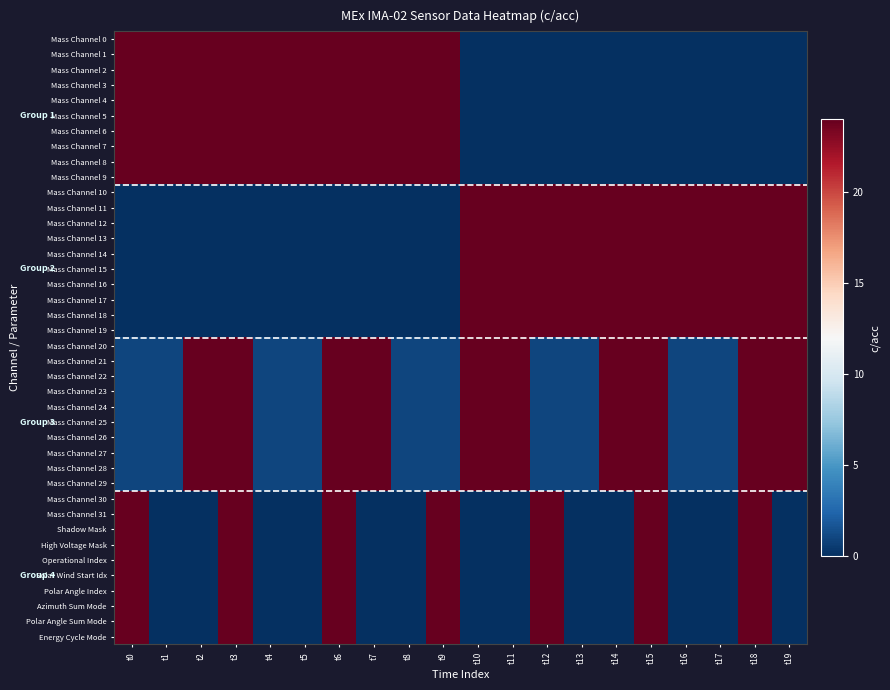

Reading right to left, what are all the values shown in this chart?

Mass Channel 0: t19=0	t18=0	t17=0	t16=0	t15=0	t14=0	t13=0	t12=0	t11=0	t10=0	t9=24	t8=24	t7=24	t6=24	t5=24	t4=24	t3=24	t2=24	t1=24	t0=24
Mass Channel 1: t19=0	t18=0	t17=0	t16=0	t15=0	t14=0	t13=0	t12=0	t11=0	t10=0	t9=24	t8=24	t7=24	t6=24	t5=24	t4=24	t3=24	t2=24	t1=24	t0=24
Mass Channel 2: t19=0	t18=0	t17=0	t16=0	t15=0	t14=0	t13=0	t12=0	t11=0	t10=0	t9=24	t8=24	t7=24	t6=24	t5=24	t4=24	t3=24	t2=24	t1=24	t0=24
Mass Channel 3: t19=0	t18=0	t17=0	t16=0	t15=0	t14=0	t13=0	t12=0	t11=0	t10=0	t9=24	t8=24	t7=24	t6=24	t5=24	t4=24	t3=24	t2=24	t1=24	t0=24
Mass Channel 4: t19=0	t18=0	t17=0	t16=0	t15=0	t14=0	t13=0	t12=0	t11=0	t10=0	t9=24	t8=24	t7=24	t6=24	t5=24	t4=24	t3=24	t2=24	t1=24	t0=24
Mass Channel 5: t19=0	t18=0	t17=0	t16=0	t15=0	t14=0	t13=0	t12=0	t11=0	t10=0	t9=24	t8=24	t7=24	t6=24	t5=24	t4=24	t3=24	t2=24	t1=24	t0=24
Mass Channel 6: t19=0	t18=0	t17=0	t16=0	t15=0	t14=0	t13=0	t12=0	t11=0	t10=0	t9=24	t8=24	t7=24	t6=24	t5=24	t4=24	t3=24	t2=24	t1=24	t0=24
Mass Channel 7: t19=0	t18=0	t17=0	t16=0	t15=0	t14=0	t13=0	t12=0	t11=0	t10=0	t9=24	t8=24	t7=24	t6=24	t5=24	t4=24	t3=24	t2=24	t1=24	t0=24
Mass Channel 8: t19=0	t18=0	t17=0	t16=0	t15=0	t14=0	t13=0	t12=0	t11=0	t10=0	t9=24	t8=24	t7=24	t6=24	t5=24	t4=24	t3=24	t2=24	t1=24	t0=24
Mass Channel 9: t19=0	t18=0	t17=0	t16=0	t15=0	t14=0	t13=0	t12=0	t11=0	t10=0	t9=24	t8=24	t7=24	t6=24	t5=24	t4=24	t3=24	t2=24	t1=24	t0=24
Mass Channel 10: t19=24	t18=24	t17=24	t16=24	t15=24	t14=24	t13=24	t12=24	t11=24	t10=24	t9=0	t8=0	t7=0	t6=0	t5=0	t4=0	t3=0	t2=0	t1=0	t0=0
Mass Channel 11: t19=24	t18=24	t17=24	t16=24	t15=24	t14=24	t13=24	t12=24	t11=24	t10=24	t9=0	t8=0	t7=0	t6=0	t5=0	t4=0	t3=0	t2=0	t1=0	t0=0
Mass Channel 12: t19=24	t18=24	t17=24	t16=24	t15=24	t14=24	t13=24	t12=24	t11=24	t10=24	t9=0	t8=0	t7=0	t6=0	t5=0	t4=0	t3=0	t2=0	t1=0	t0=0
Mass Channel 13: t19=24	t18=24	t17=24	t16=24	t15=24	t14=24	t13=24	t12=24	t11=24	t10=24	t9=0	t8=0	t7=0	t6=0	t5=0	t4=0	t3=0	t2=0	t1=0	t0=0
Mass Channel 14: t19=24	t18=24	t17=24	t16=24	t15=24	t14=24	t13=24	t12=24	t11=24	t10=24	t9=0	t8=0	t7=0	t6=0	t5=0	t4=0	t3=0	t2=0	t1=0	t0=0
Mass Channel 15: t19=24	t18=24	t17=24	t16=24	t15=24	t14=24	t13=24	t12=24	t11=24	t10=24	t9=0	t8=0	t7=0	t6=0	t5=0	t4=0	t3=0	t2=0	t1=0	t0=0
Mass Channel 16: t19=24	t18=24	t17=24	t16=24	t15=24	t14=24	t13=24	t12=24	t11=24	t10=24	t9=0	t8=0	t7=0	t6=0	t5=0	t4=0	t3=0	t2=0	t1=0	t0=0
Mass Channel 17: t19=24	t18=24	t17=24	t16=24	t15=24	t14=24	t13=24	t12=24	t11=24	t10=24	t9=0	t8=0	t7=0	t6=0	t5=0	t4=0	t3=0	t2=0	t1=0	t0=0
Mass Channel 18: t19=24	t18=24	t17=24	t16=24	t15=24	t14=24	t13=24	t12=24	t11=24	t10=24	t9=0	t8=0	t7=0	t6=0	t5=0	t4=0	t3=0	t2=0	t1=0	t0=0
Mass Channel 19: t19=24	t18=24	t17=24	t16=24	t15=24	t14=24	t13=24	t12=24	t11=24	t10=24	t9=0	t8=0	t7=0	t6=0	t5=0	t4=0	t3=0	t2=0	t1=0	t0=0
Mass Channel 20: t19=24	t18=24	t17=1	t16=1	t15=24	t14=24	t13=1	t12=1	t11=24	t10=24	t9=1	t8=1	t7=24	t6=24	t5=1	t4=1	t3=24	t2=24	t1=1	t0=1
Mass Channel 21: t19=24	t18=24	t17=1	t16=1	t15=24	t14=24	t13=1	t12=1	t11=24	t10=24	t9=1	t8=1	t7=24	t6=24	t5=1	t4=1	t3=24	t2=24	t1=1	t0=1
Mass Channel 22: t19=24	t18=24	t17=1	t16=1	t15=24	t14=24	t13=1	t12=1	t11=24	t10=24	t9=1	t8=1	t7=24	t6=24	t5=1	t4=1	t3=24	t2=24	t1=1	t0=1
Mass Channel 23: t19=24	t18=24	t17=1	t16=1	t15=24	t14=24	t13=1	t12=1	t11=24	t10=24	t9=1	t8=1	t7=24	t6=24	t5=1	t4=1	t3=24	t2=24	t1=1	t0=1
Mass Channel 24: t19=24	t18=24	t17=1	t16=1	t15=24	t14=24	t13=1	t12=1	t11=24	t10=24	t9=1	t8=1	t7=24	t6=24	t5=1	t4=1	t3=24	t2=24	t1=1	t0=1
Mass Channel 25: t19=24	t18=24	t17=1	t16=1	t15=24	t14=24	t13=1	t12=1	t11=24	t10=24	t9=1	t8=1	t7=24	t6=24	t5=1	t4=1	t3=24	t2=24	t1=1	t0=1
Mass Channel 26: t19=24	t18=24	t17=1	t16=1	t15=24	t14=24	t13=1	t12=1	t11=24	t10=24	t9=1	t8=1	t7=24	t6=24	t5=1	t4=1	t3=24	t2=24	t1=1	t0=1
Mass Channel 27: t19=24	t18=24	t17=1	t16=1	t15=24	t14=24	t13=1	t12=1	t11=24	t10=24	t9=1	t8=1	t7=24	t6=24	t5=1	t4=1	t3=24	t2=24	t1=1	t0=1
Mass Channel 28: t19=24	t18=24	t17=1	t16=1	t15=24	t14=24	t13=1	t12=1	t11=24	t10=24	t9=1	t8=1	t7=24	t6=24	t5=1	t4=1	t3=24	t2=24	t1=1	t0=1
Mass Channel 29: t19=24	t18=24	t17=1	t16=1	t15=24	t14=24	t13=1	t12=1	t11=24	t10=24	t9=1	t8=1	t7=24	t6=24	t5=1	t4=1	t3=24	t2=24	t1=1	t0=1
Mass Channel 30: t19=0	t18=24	t17=0	t16=0	t15=24	t14=0	t13=0	t12=24	t11=0	t10=0	t9=24	t8=0	t7=0	t6=24	t5=0	t4=0	t3=24	t2=0	t1=0	t0=24
Mass Channel 31: t19=0	t18=24	t17=0	t16=0	t15=24	t14=0	t13=0	t12=24	t11=0	t10=0	t9=24	t8=0	t7=0	t6=24	t5=0	t4=0	t3=24	t2=0	t1=0	t0=24
Shadow Mask: t19=0	t18=24	t17=0	t16=0	t15=24	t14=0	t13=0	t12=24	t11=0	t10=0	t9=24	t8=0	t7=0	t6=24	t5=0	t4=0	t3=24	t2=0	t1=0	t0=24
High Voltage Mask: t19=0	t18=24	t17=0	t16=0	t15=24	t14=0	t13=0	t12=24	t11=0	t10=0	t9=24	t8=0	t7=0	t6=24	t5=0	t4=0	t3=24	t2=0	t1=0	t0=24
Operational Index: t19=0	t18=24	t17=0	t16=0	t15=24	t14=0	t13=0	t12=24	t11=0	t10=0	t9=24	t8=0	t7=0	t6=24	t5=0	t4=0	t3=24	t2=0	t1=0	t0=24
Solar Wind Start Idx: t19=0	t18=24	t17=0	t16=0	t15=24	t14=0	t13=0	t12=24	t11=0	t10=0	t9=24	t8=0	t7=0	t6=24	t5=0	t4=0	t3=24	t2=0	t1=0	t0=24
Polar Angle Index: t19=0	t18=24	t17=0	t16=0	t15=24	t14=0	t13=0	t12=24	t11=0	t10=0	t9=24	t8=0	t7=0	t6=24	t5=0	t4=0	t3=24	t2=0	t1=0	t0=24
Azimuth Sum Mode: t19=0	t18=24	t17=0	t16=0	t15=24	t14=0	t13=0	t12=24	t11=0	t10=0	t9=24	t8=0	t7=0	t6=24	t5=0	t4=0	t3=24	t2=0	t1=0	t0=24
Polar Angle Sum Mode: t19=0	t18=24	t17=0	t16=0	t15=24	t14=0	t13=0	t12=24	t11=0	t10=0	t9=24	t8=0	t7=0	t6=24	t5=0	t4=0	t3=24	t2=0	t1=0	t0=24
Energy Cycle Mode: t19=0	t18=24	t17=0	t16=0	t15=24	t14=0	t13=0	t12=24	t11=0	t10=0	t9=24	t8=0	t7=0	t6=24	t5=0	t4=0	t3=24	t2=0	t1=0	t0=24